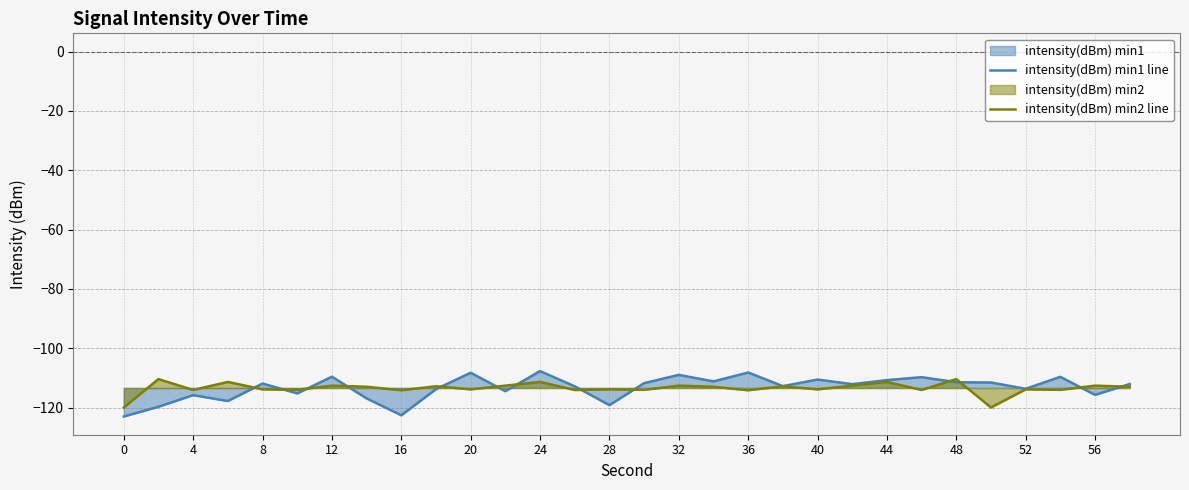

What is the approximate value of intensity(dBm) min1 line at 28?

-119.1